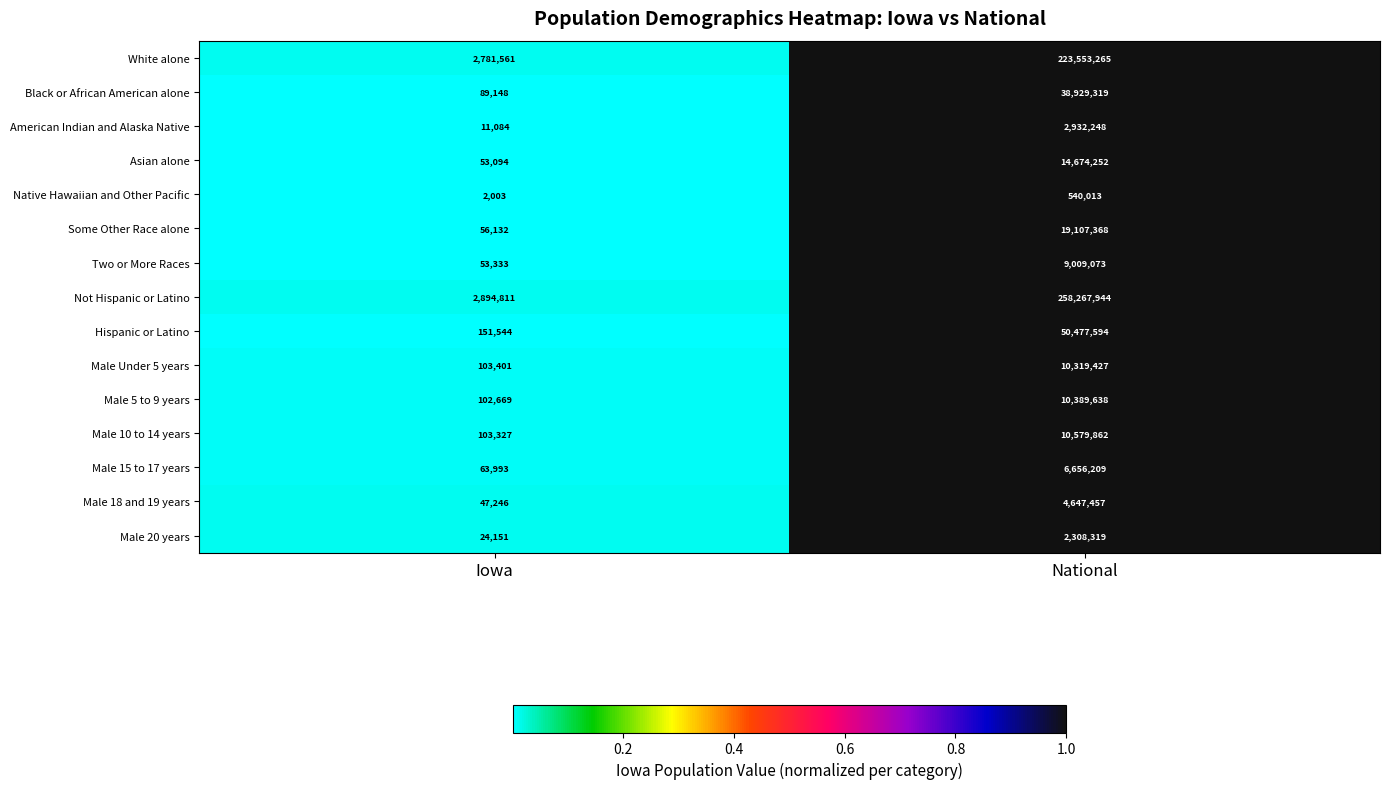

The value of Male 10 to 14 years at National is 10579862. True or false?

True